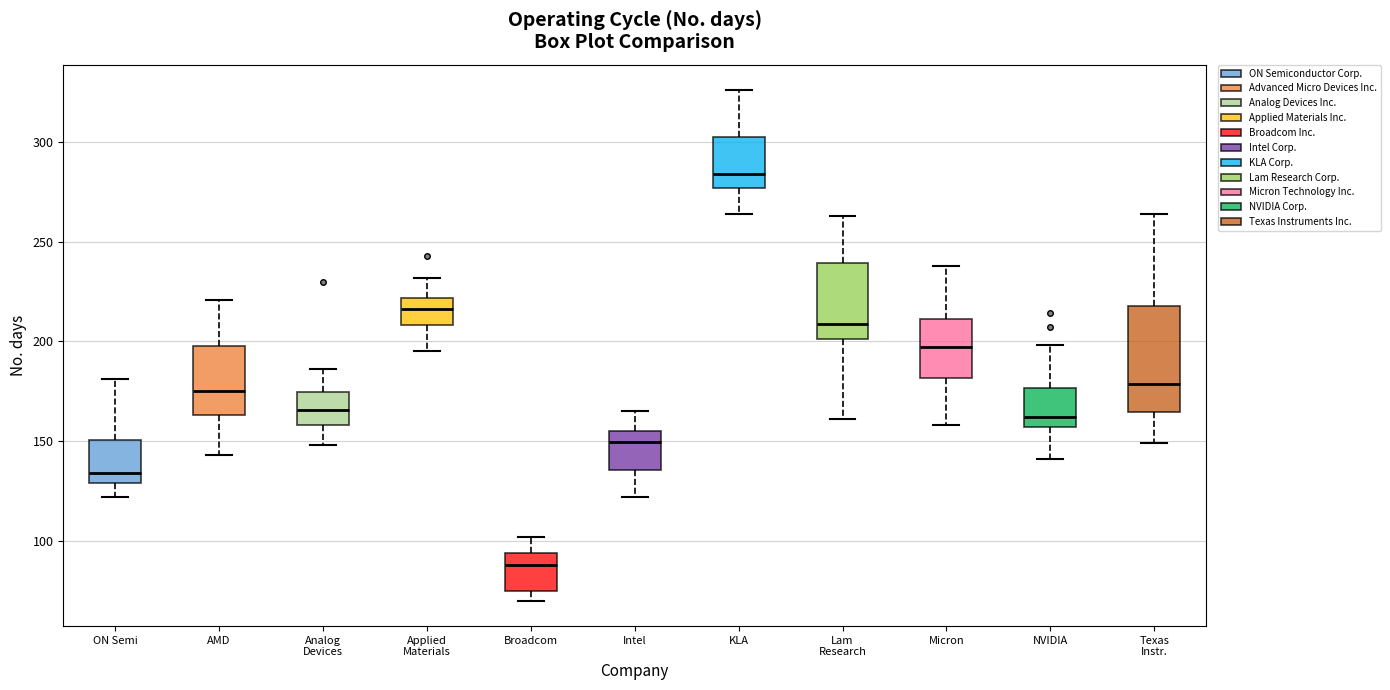

Reading left to right, read every box against the y-axis: the position of its median line, the range the box covers, and the ends of its whiskers. The values are not printed on the chart, so give them approximately, as read against the axis.

ON Semi: median 135, box 130 to 150, whiskers 120 to 180
AMD: median 175, box 165 to 200, whiskers 145 to 220
Analog Devices: median 165, box 160 to 175, whiskers 150 to 185
Applied Materials: median 215, box 210 to 220, whiskers 195 to 230
Broadcom: median 90, box 75 to 95, whiskers 70 to 100
Intel: median 150, box 135 to 155, whiskers 120 to 165
KLA: median 285, box 275 to 305, whiskers 265 to 325
Lam Research: median 210, box 200 to 240, whiskers 160 to 265
Micron: median 195, box 180 to 210, whiskers 160 to 240
NVIDIA: median 160, box 155 to 175, whiskers 140 to 200
Texas Instr.: median 180, box 165 to 220, whiskers 150 to 265